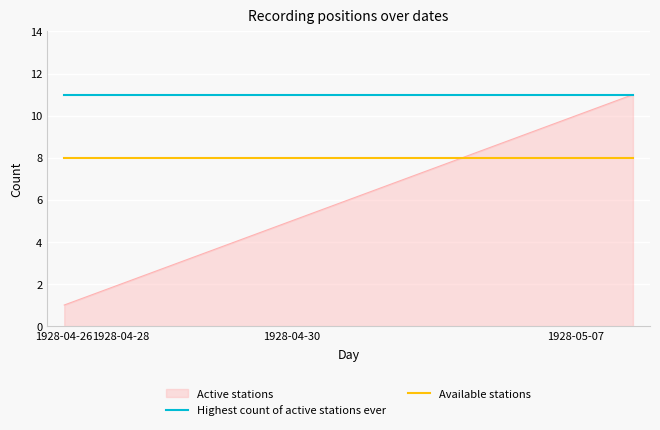

Which series has the largest range (max minus min)?

Active stations